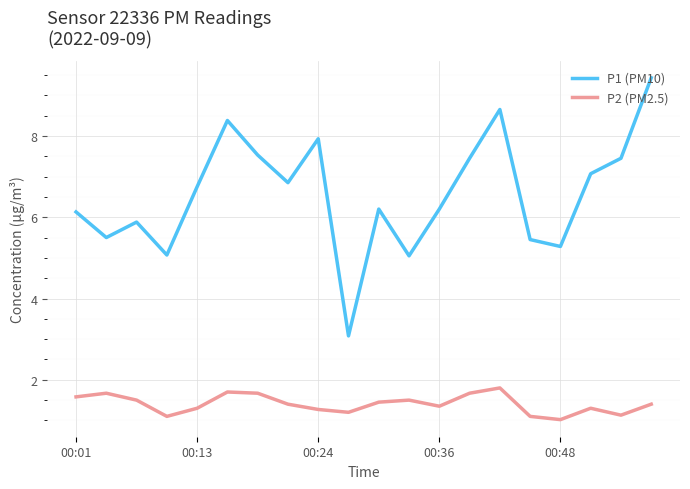

Which series has the largest range (max minus min)?

P1 (PM10)